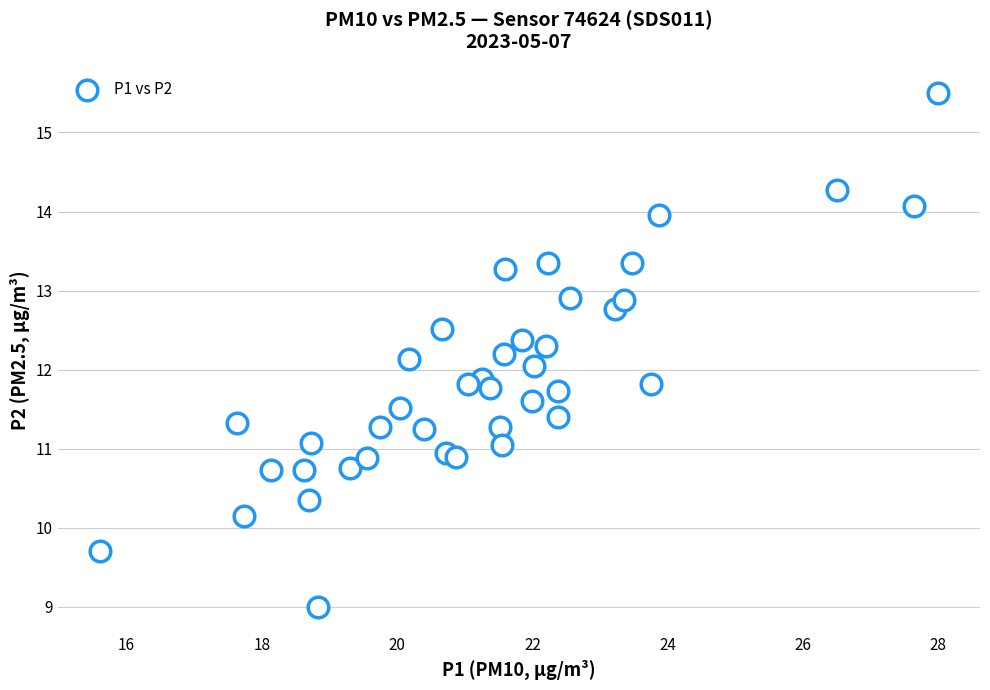

What is the range of Y values (max minus min)?

6.5